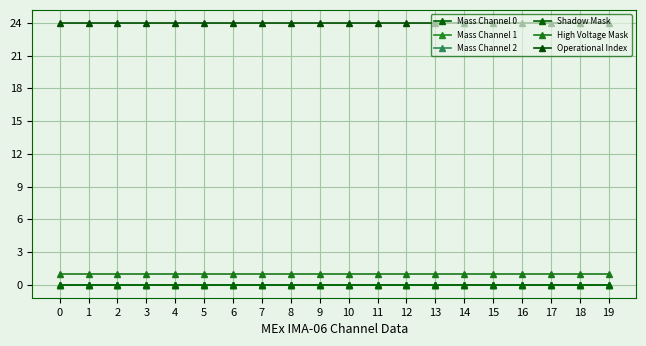

The Shadow Mask series shows 0 at 19. True or false?

True